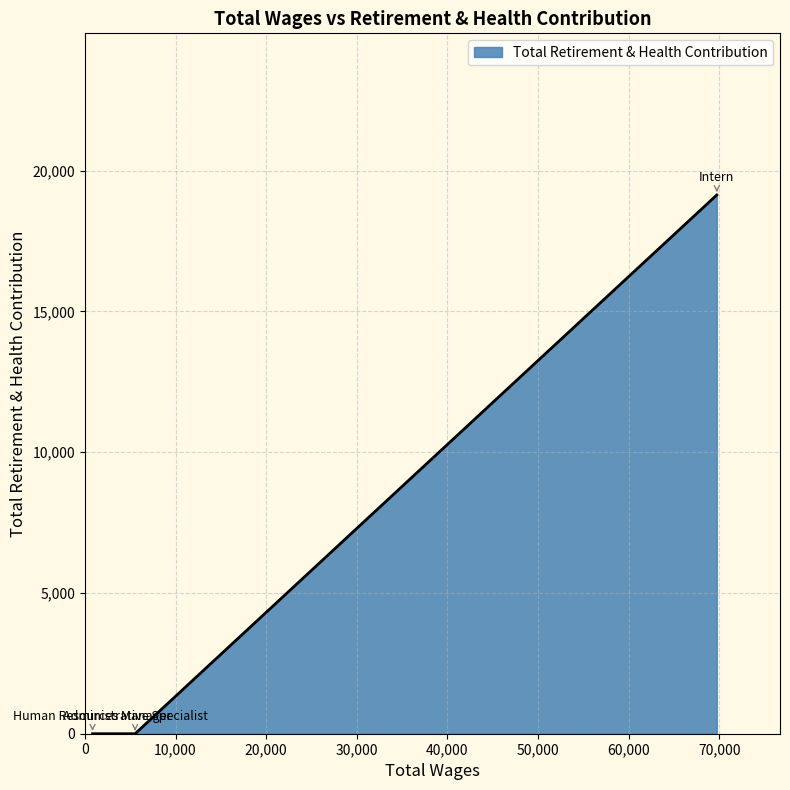

How many categories are shown in the chart?

3